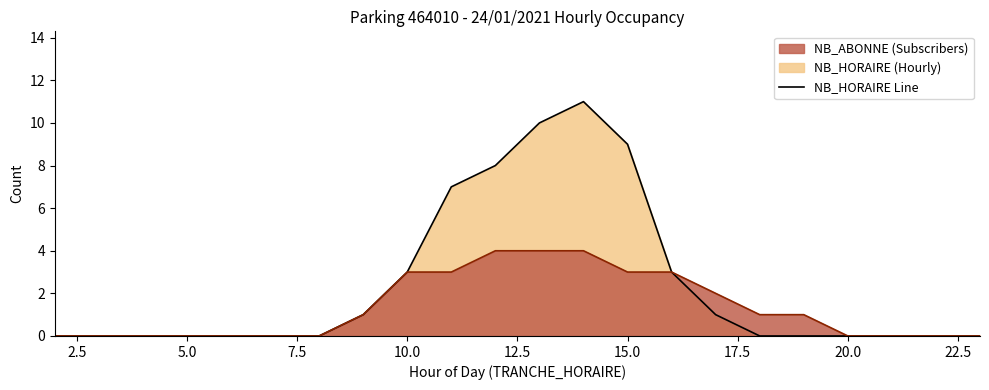

Is it true that NB_HORAIRE Line equals 7 at 19?

False